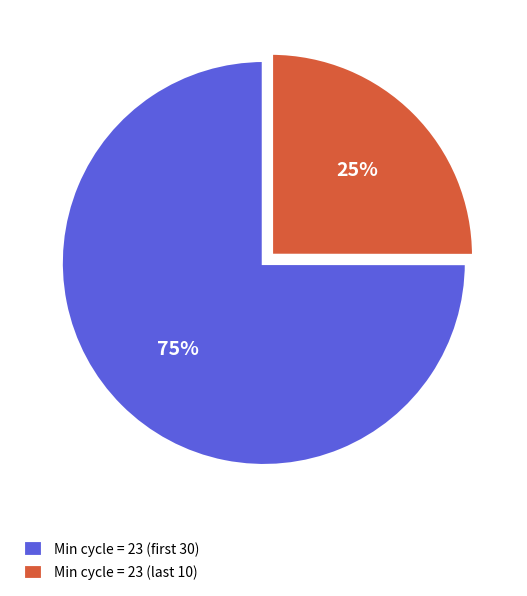

Is there a majority slice in this chart?

Yes